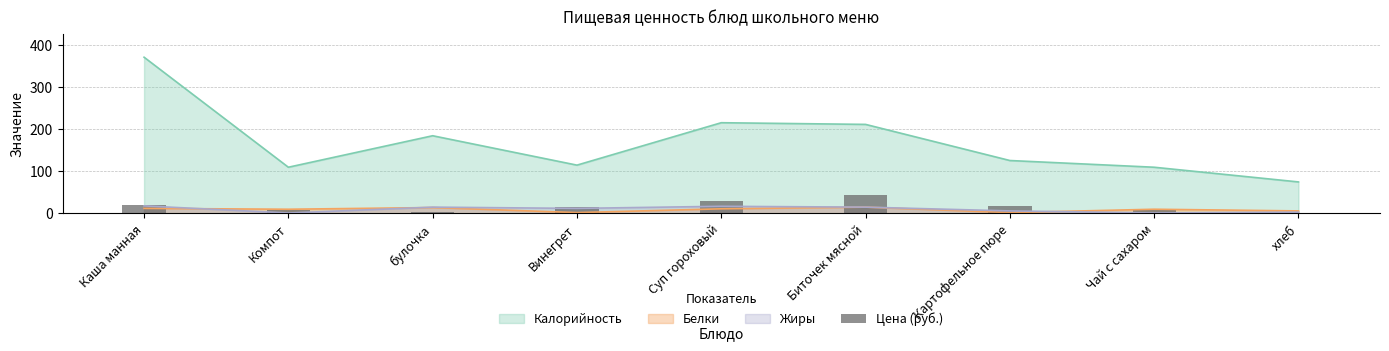

Is it true that the value at Чай с сахаром is 8?

True